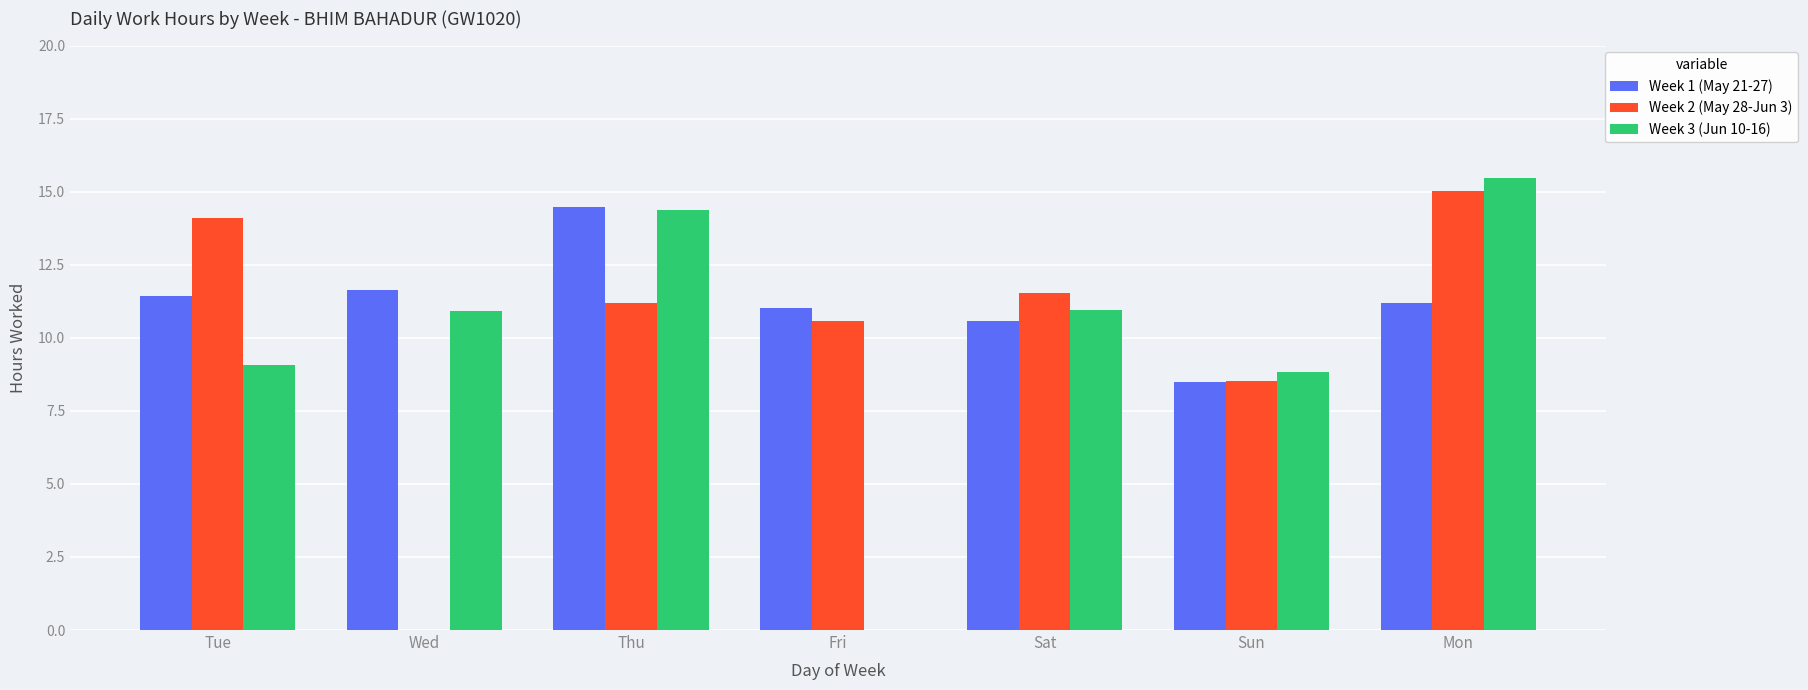

Which series has the largest total across all categories?

Week 1 (May 21-27)